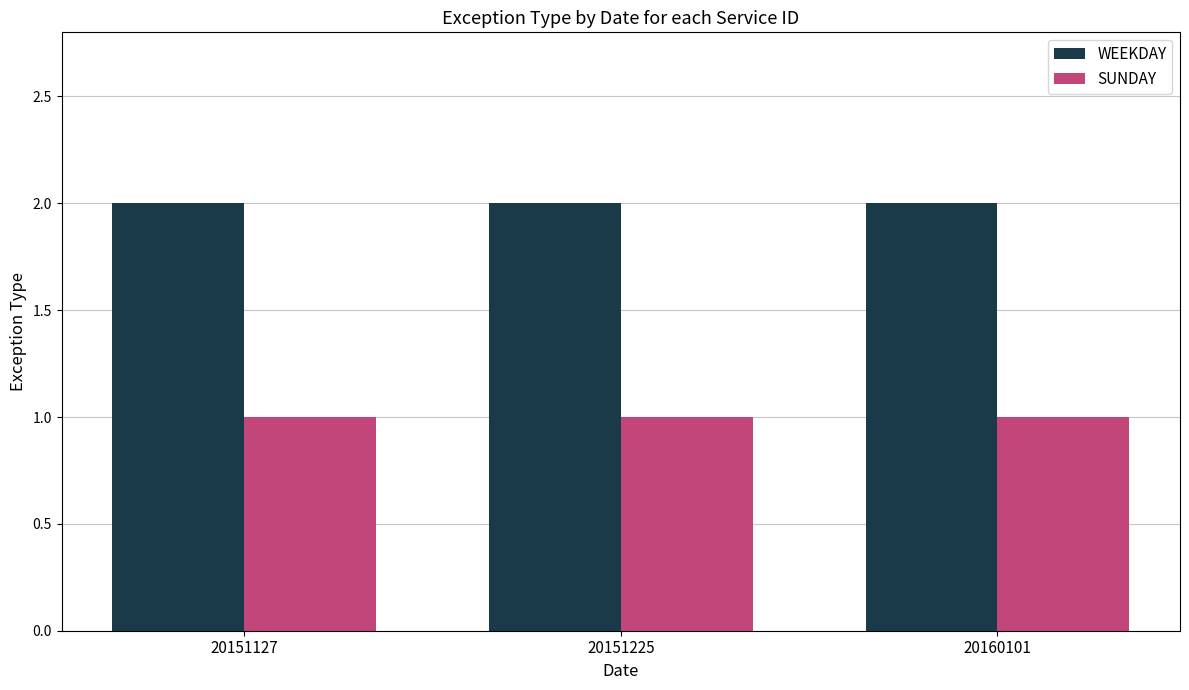

Is the value of SUNDAY at 20151127 greater than the value of WEEKDAY at 20160101?

No